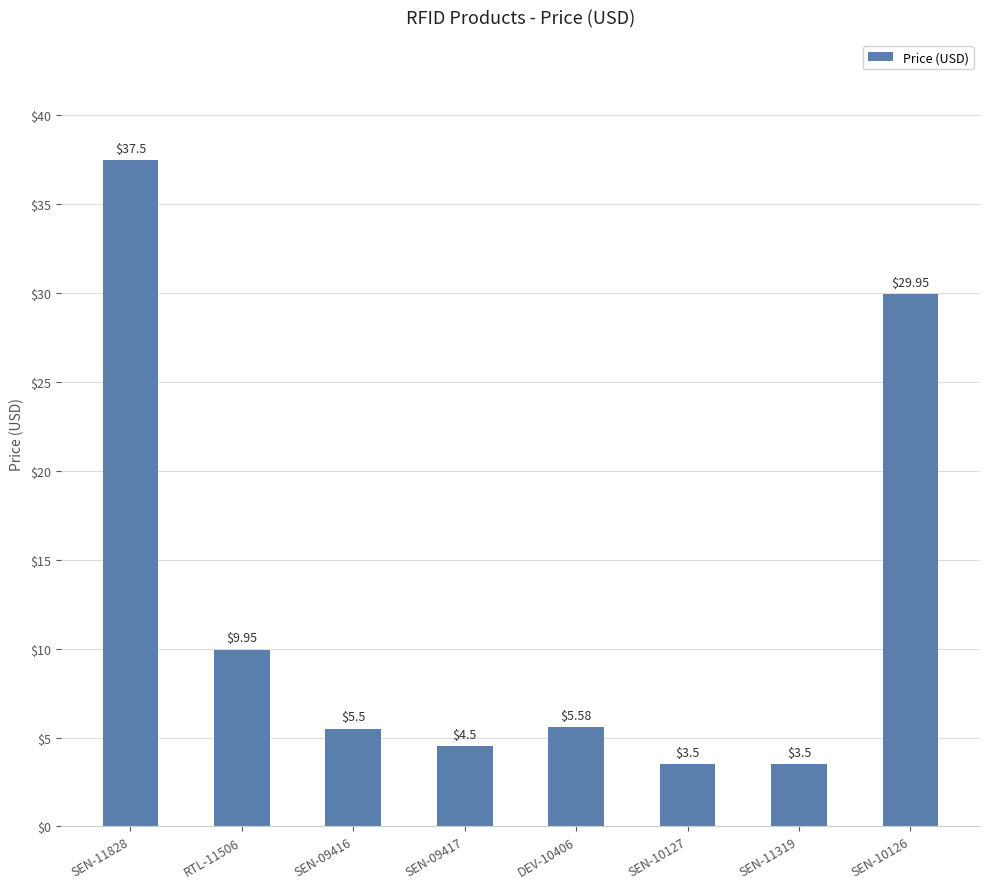

Which has a higher value, SEN-10127 or DEV-10406?

DEV-10406